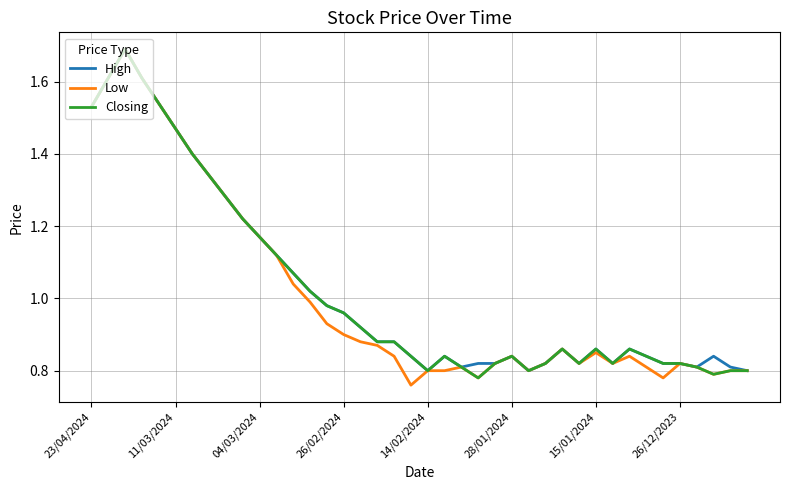

What is the maximum value for Low?

1.7